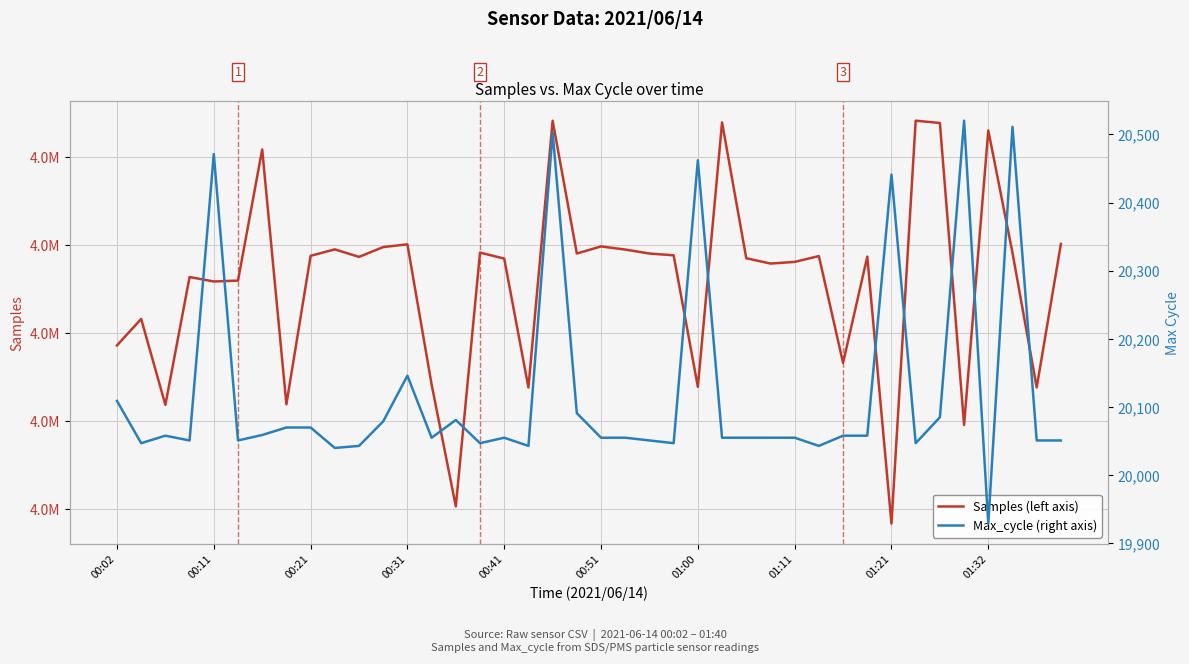

What is the approximate value of Max_cycle (right axis) at 00:31, to the nearest 100?

20100